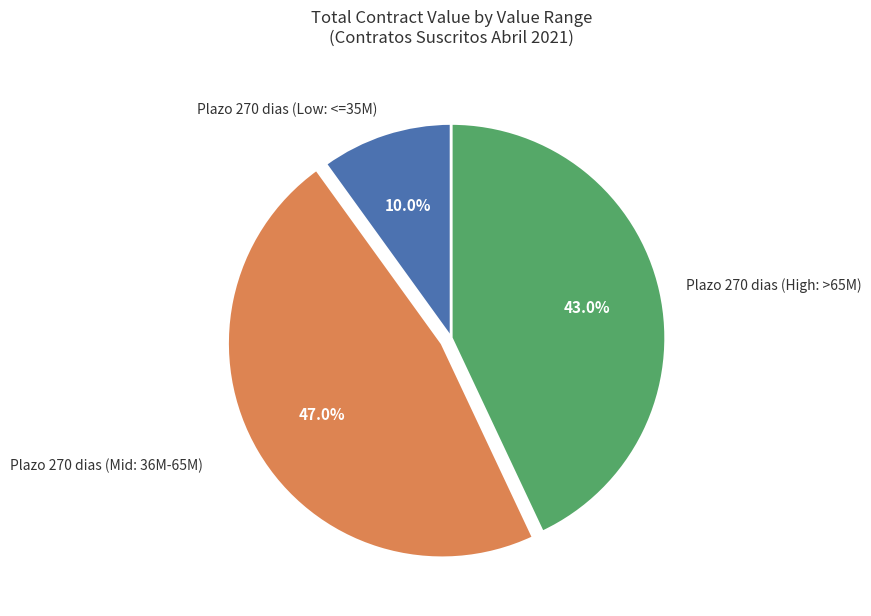

Does Plazo 270 dias (High: >65M) represent more than half of the total?

No